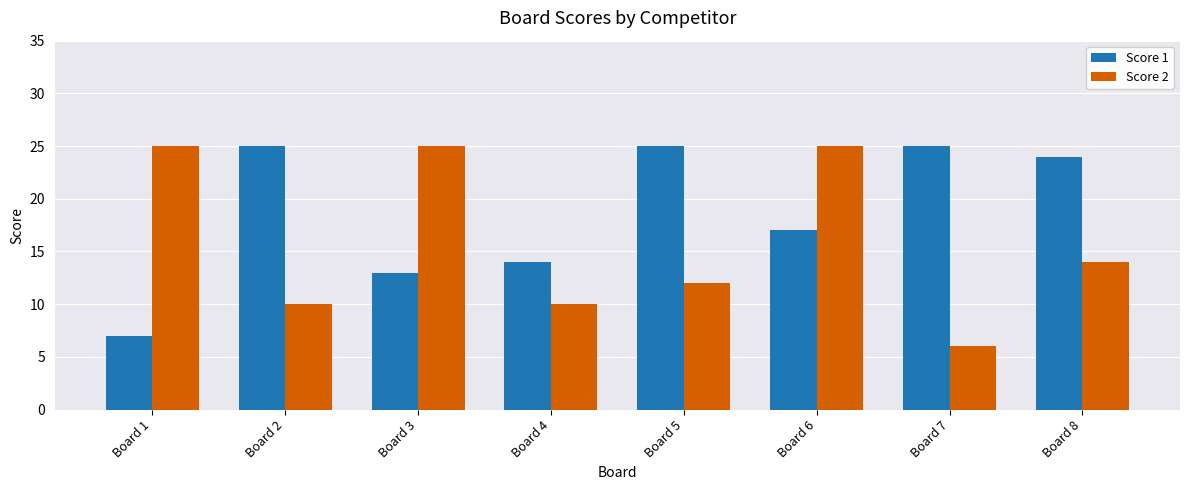

True or false: Score 1 has a value of 25 at Board 5.

True